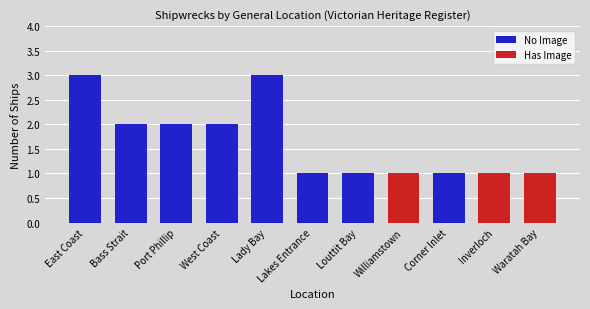

What is the sum of all No Image values?

15